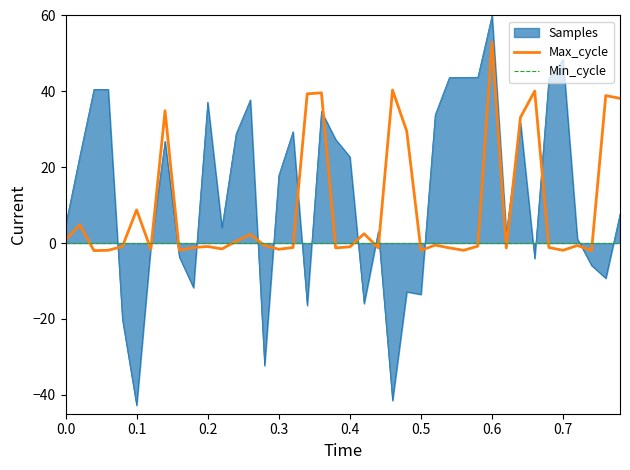

What is the highest value of the Max_cycle series?

53.0